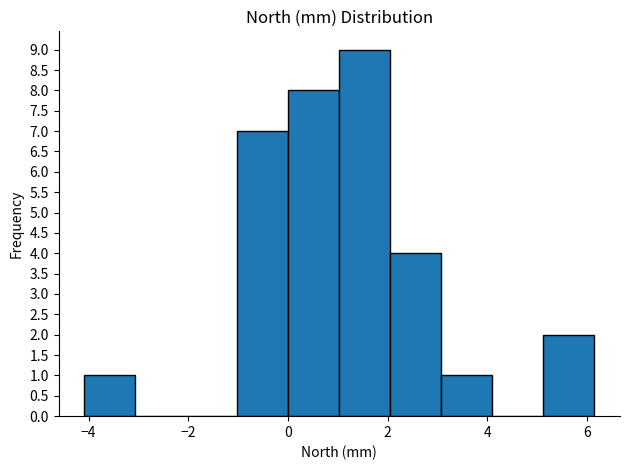

Reading left to right, list every bar in this chart as the range it spans on the x-axis followed by its height. Neither the bar edges nor the heights are printed on the chart, so give them approximately, as read against the axes.

-4.0 to -3.0: 1
-3.0 to -2.0: 0
-2.0 to -1.0: 0
-1.0 to 0.0: 7
0.0 to 1.0: 8
1.0 to 2.0: 9
2.0 to 3.0: 4
3.0 to 4.2: 1
4.2 to 5.2: 0
5.2 to 6.2: 2